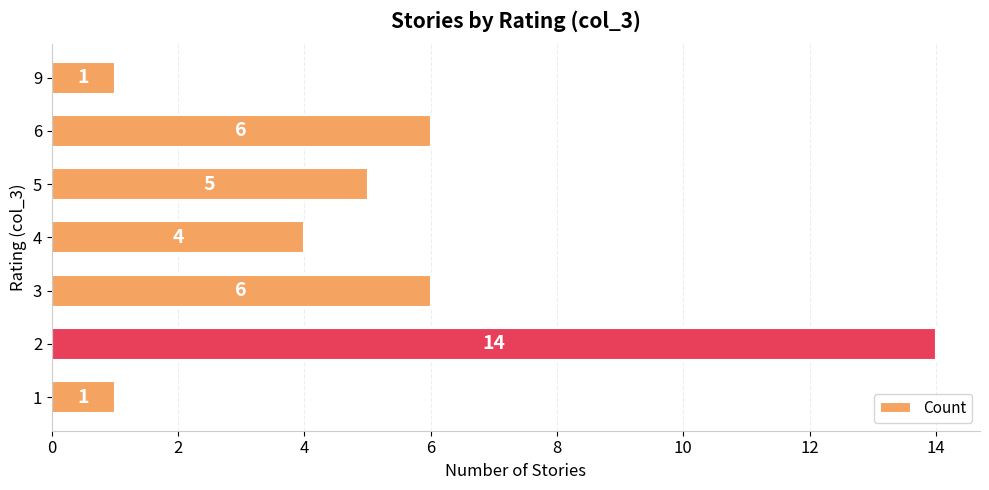

What value does the data have at 6?

6